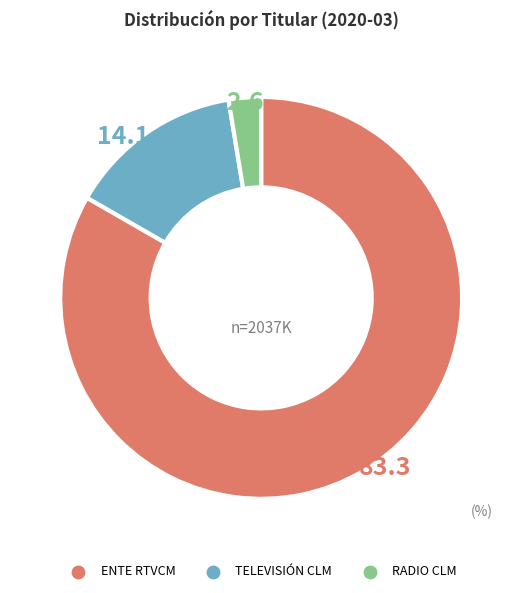

Approximately how many times larger is the value at TELEVISIÓN CLM compared to RADIO CLM?

5.4